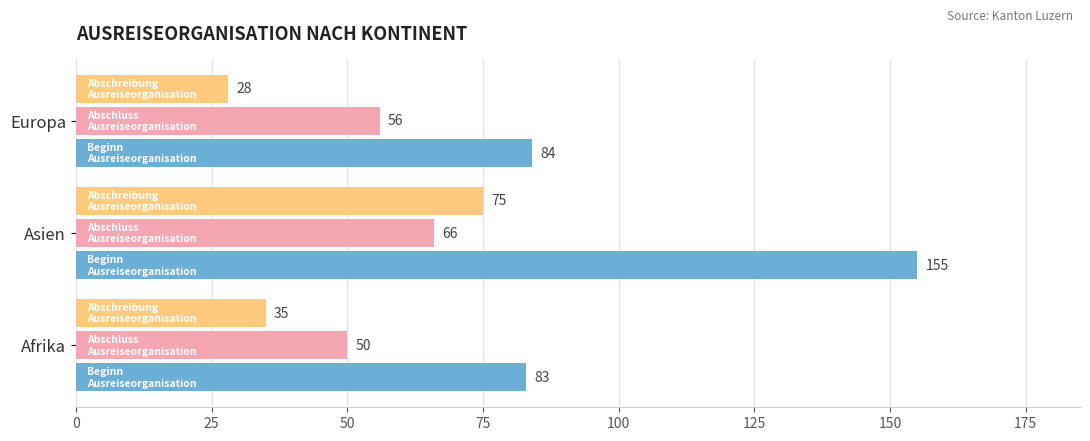

At which category is the sum across all series the highest?

Asien